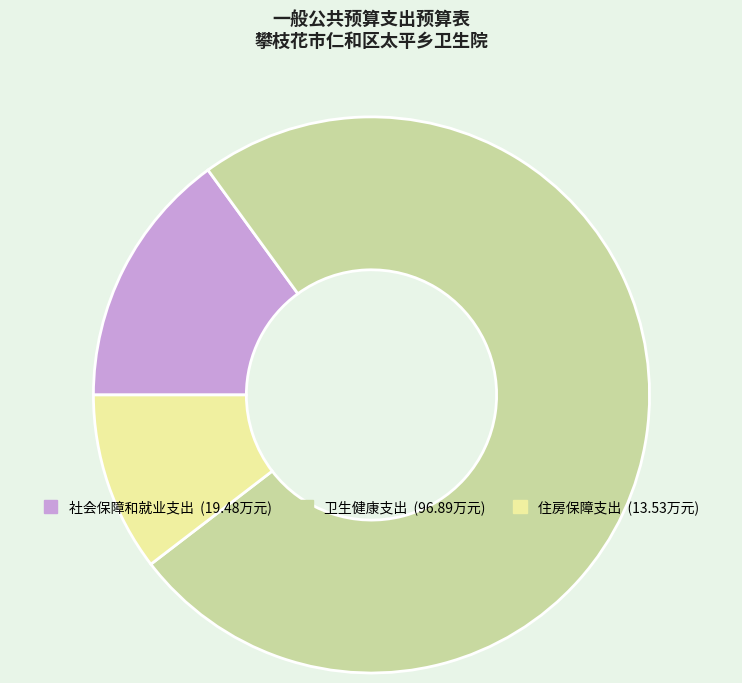

Combined, do 卫生健康支出 and 社会保障和就业支出 account for over 50%?

Yes